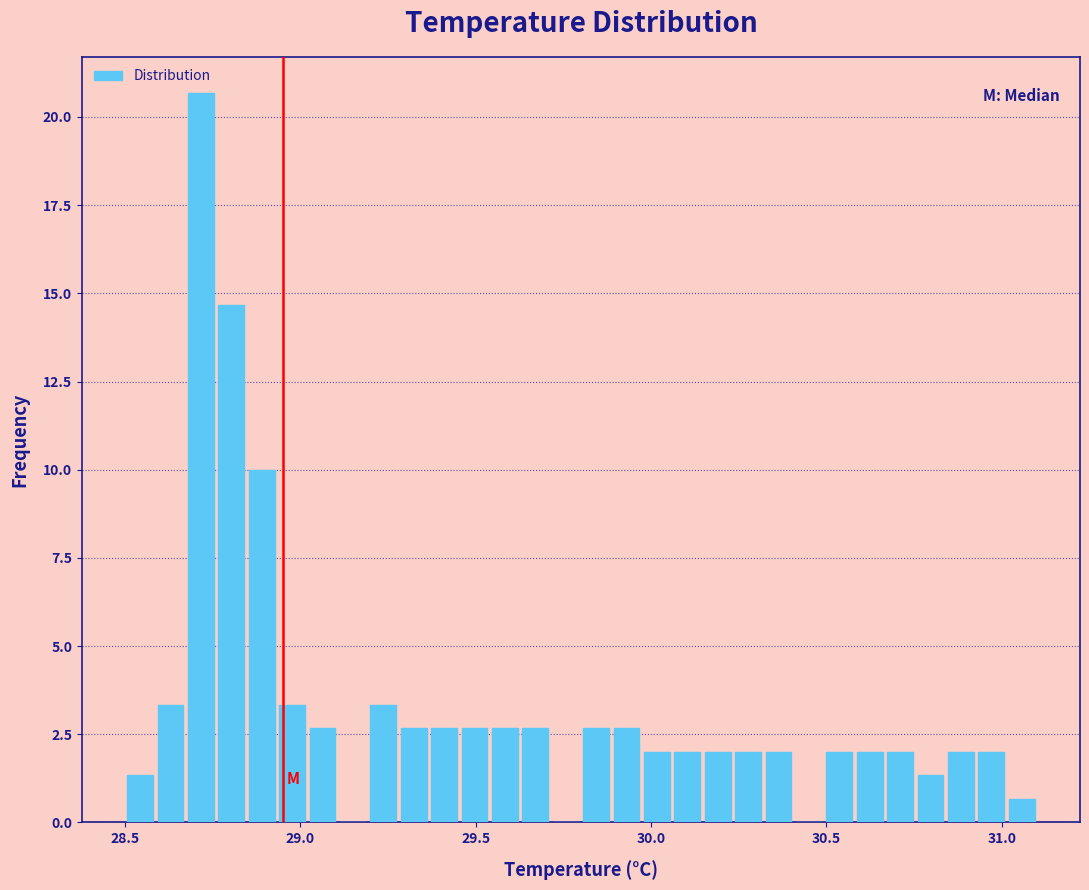

Read against the x-axis, roughly where is the centre of the tallest bar?

28.70